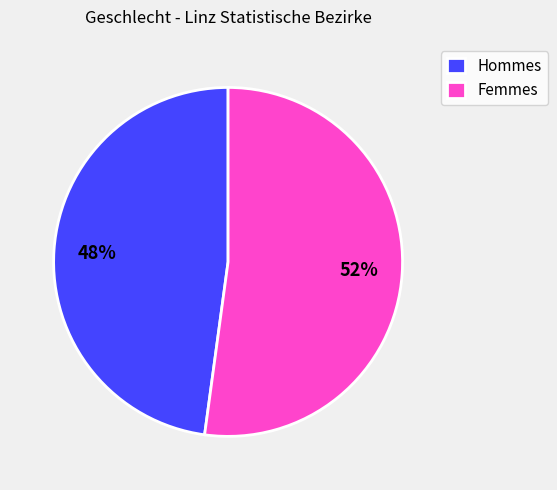

To the nearest percent, what percentage of the pie is Femmes?

52%